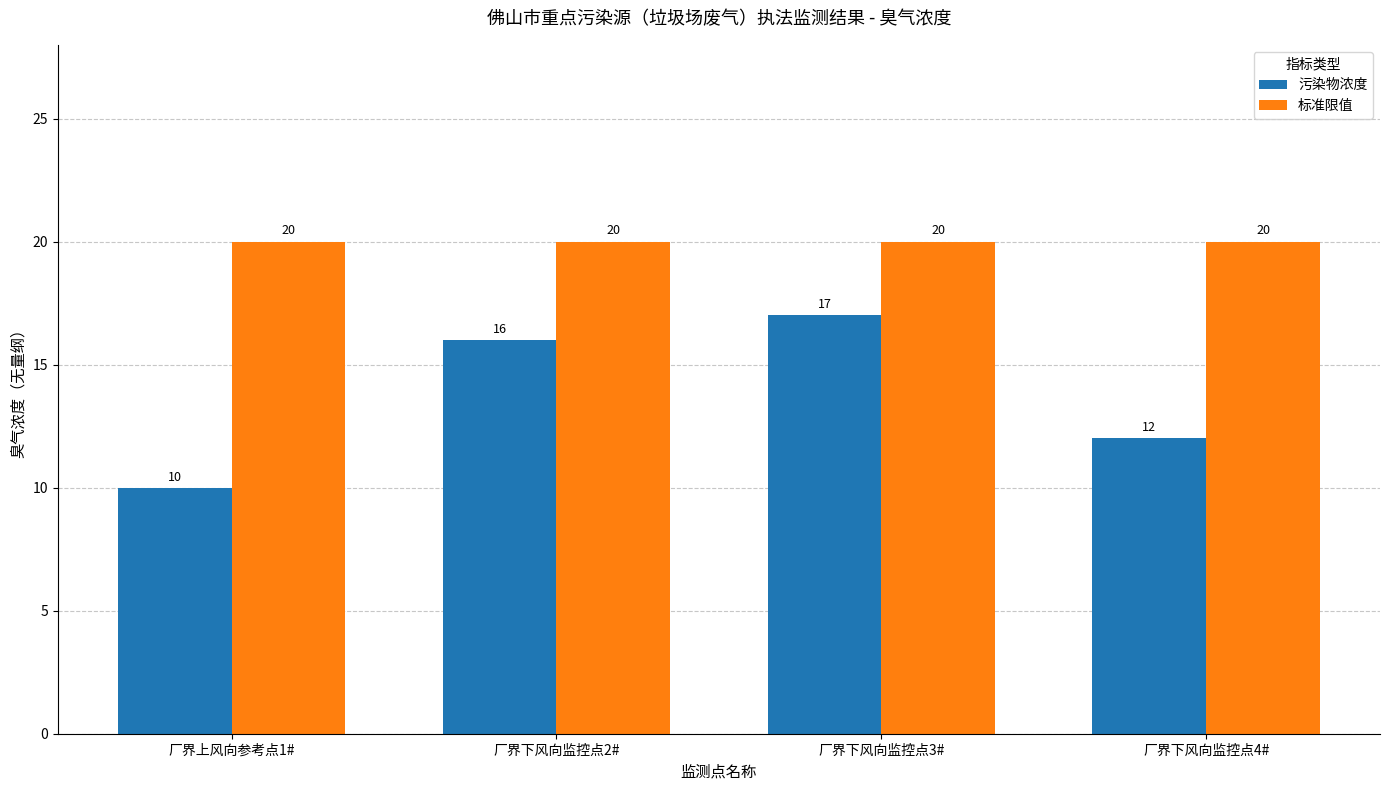

What is the value of the 标准限值 bar at the 3rd from the left?

20